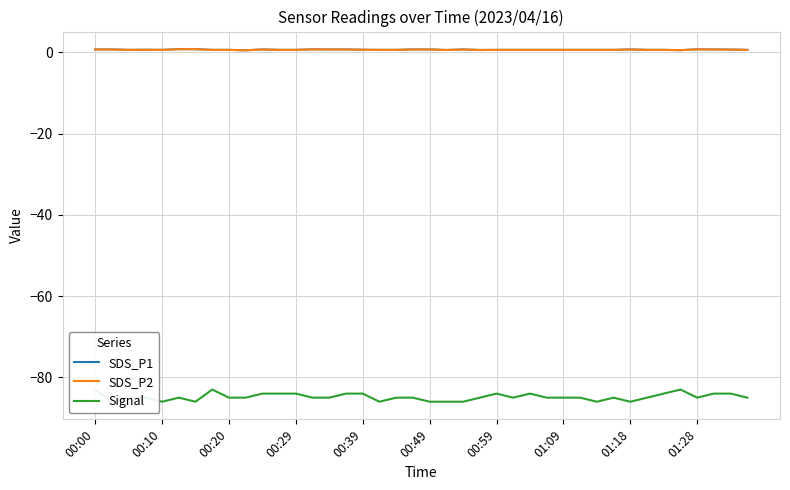

What is the average value of the SDS_P2 series?

0.6